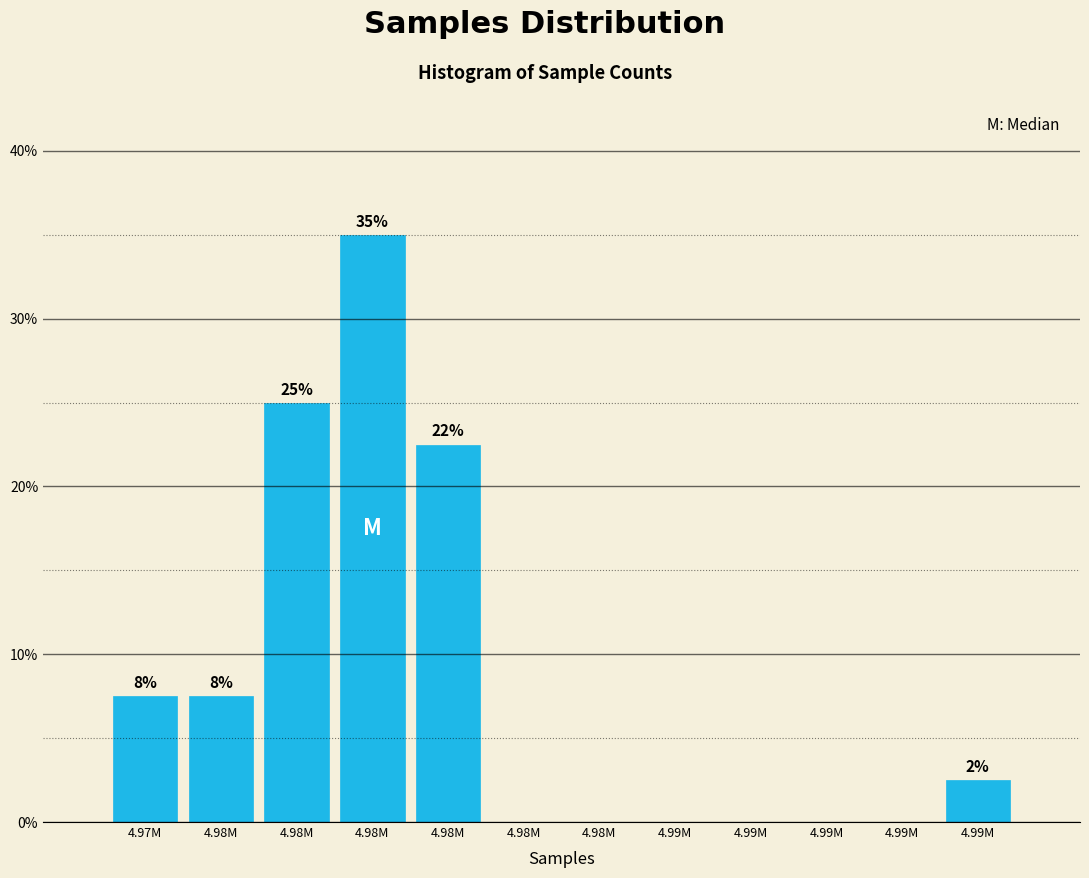

Are the bars horizontal?

No